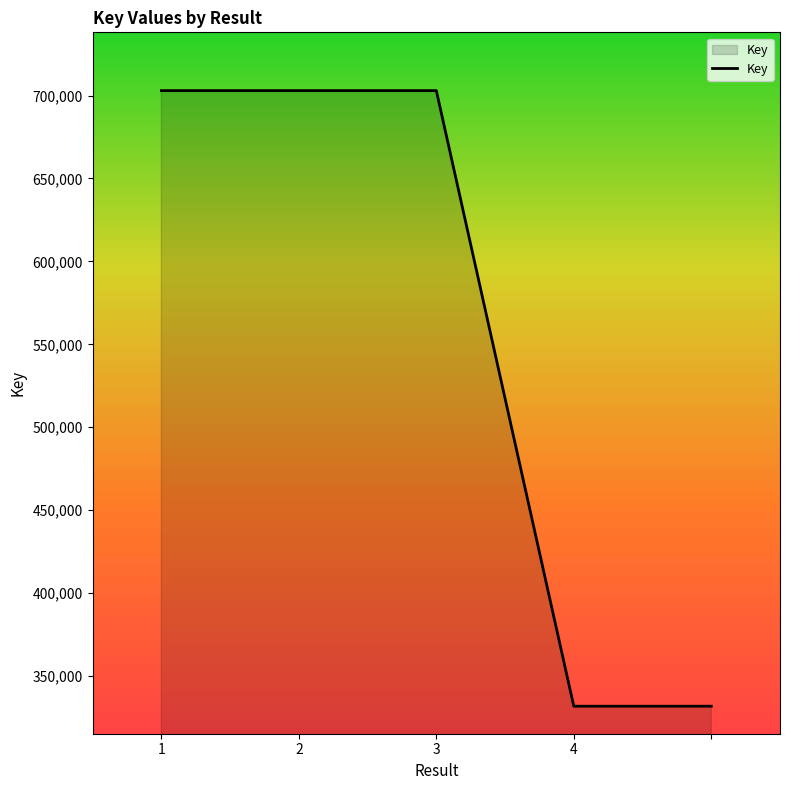

What is the smallest value displayed?

331778